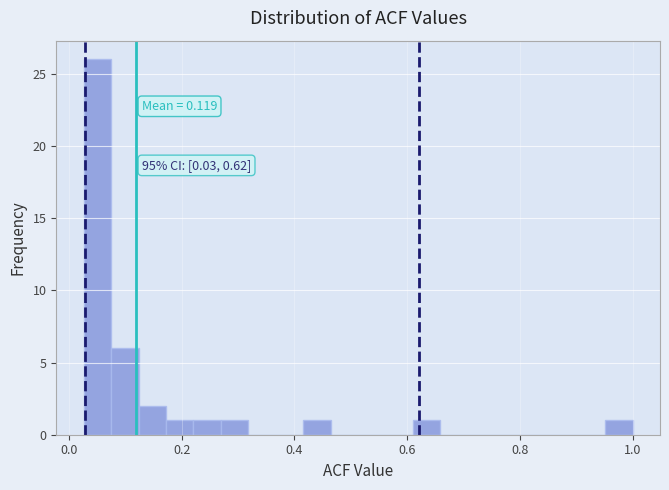

Read against the x-axis, roughly where is the centre of the tallest bar?

0.06